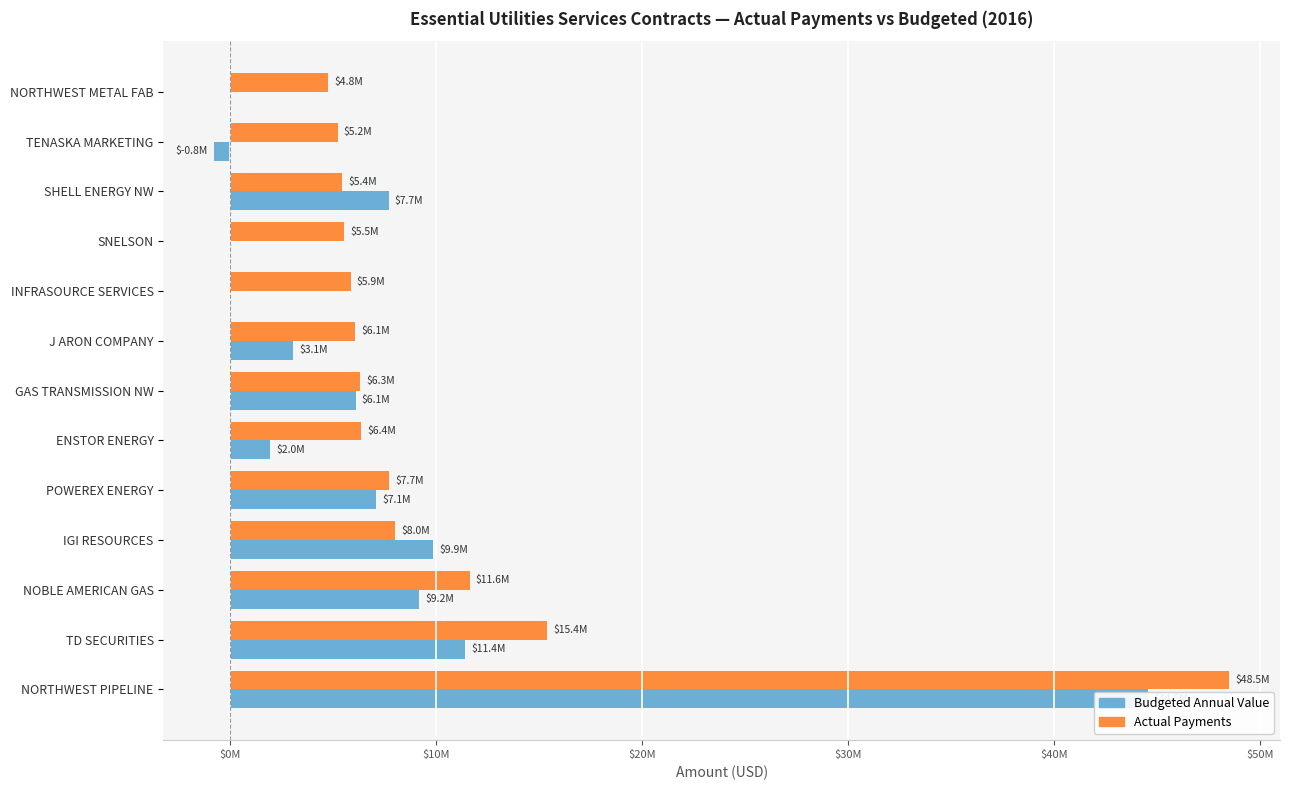

How many positive values does the Budgeted Annual Value series have?

9